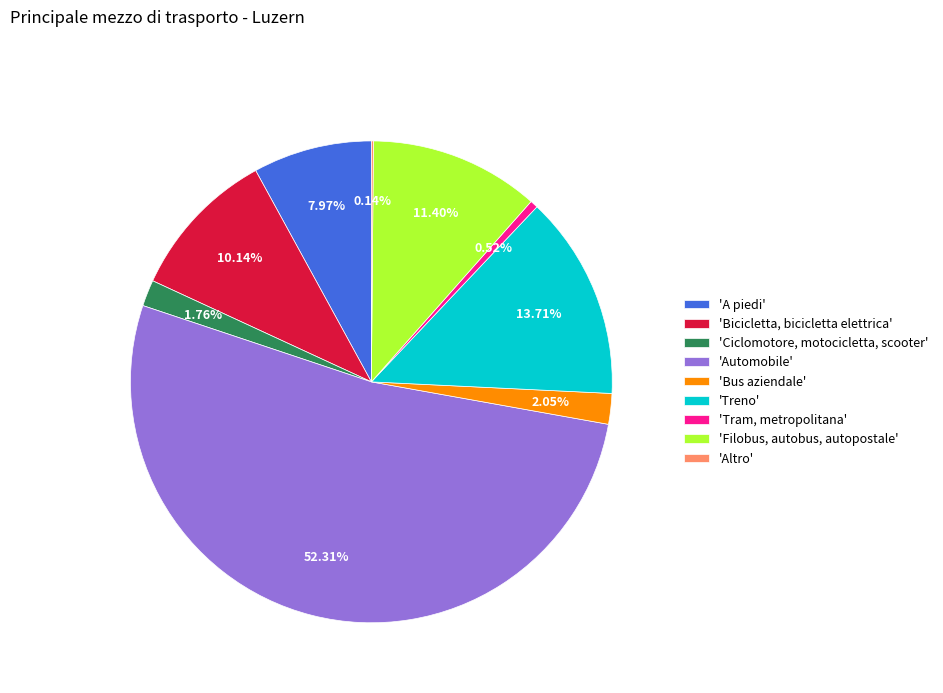

What is the majority slice?

'Automobile'